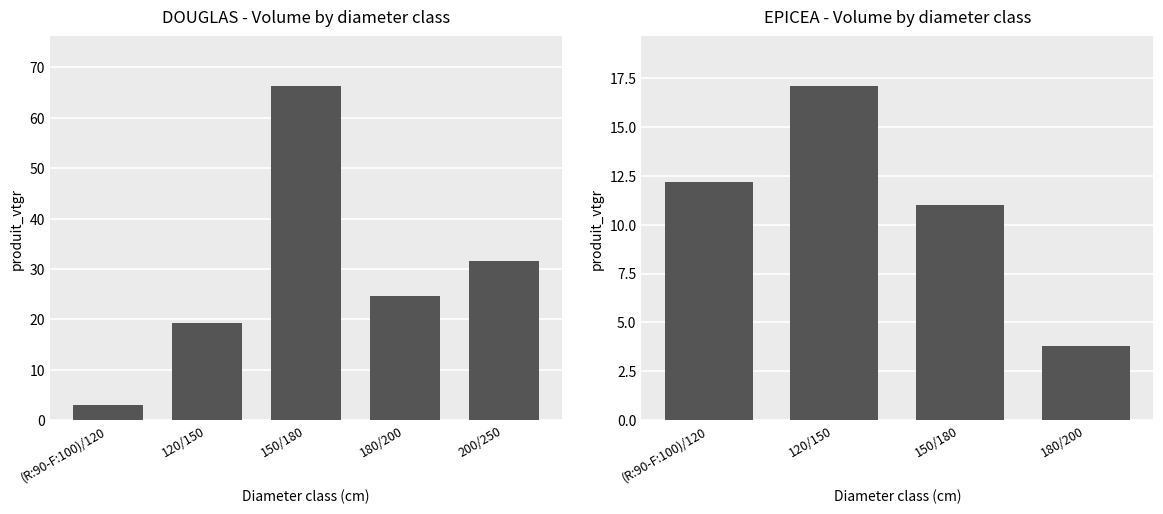

How many data points are less than 12?

2